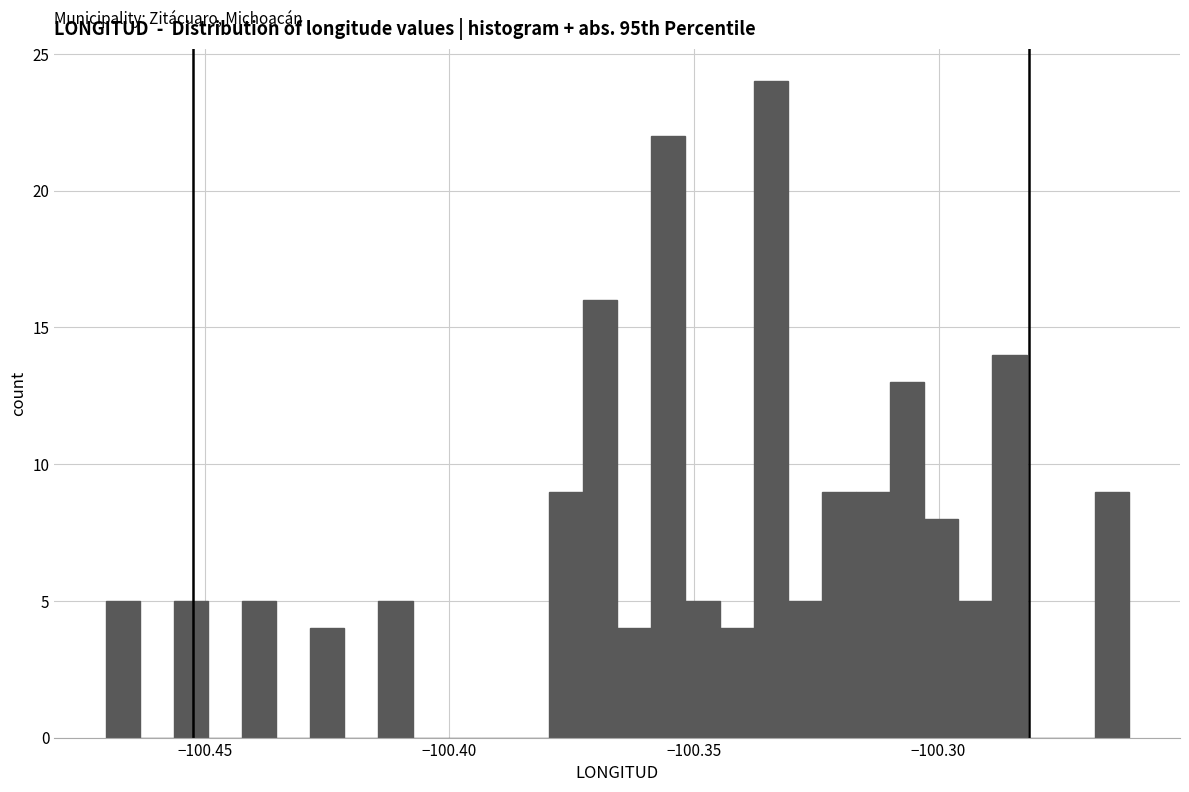

Around what value on the x-axis is the tallest bar? Give the approximate position of its centre, as read against the axis.

-100.335